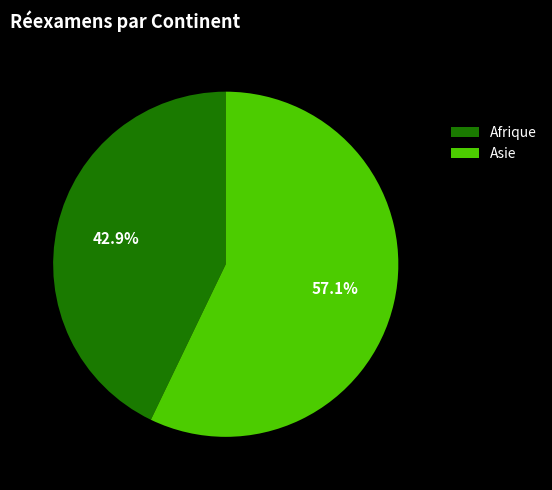

True or false: Asie accounts for 57% of the total.

True